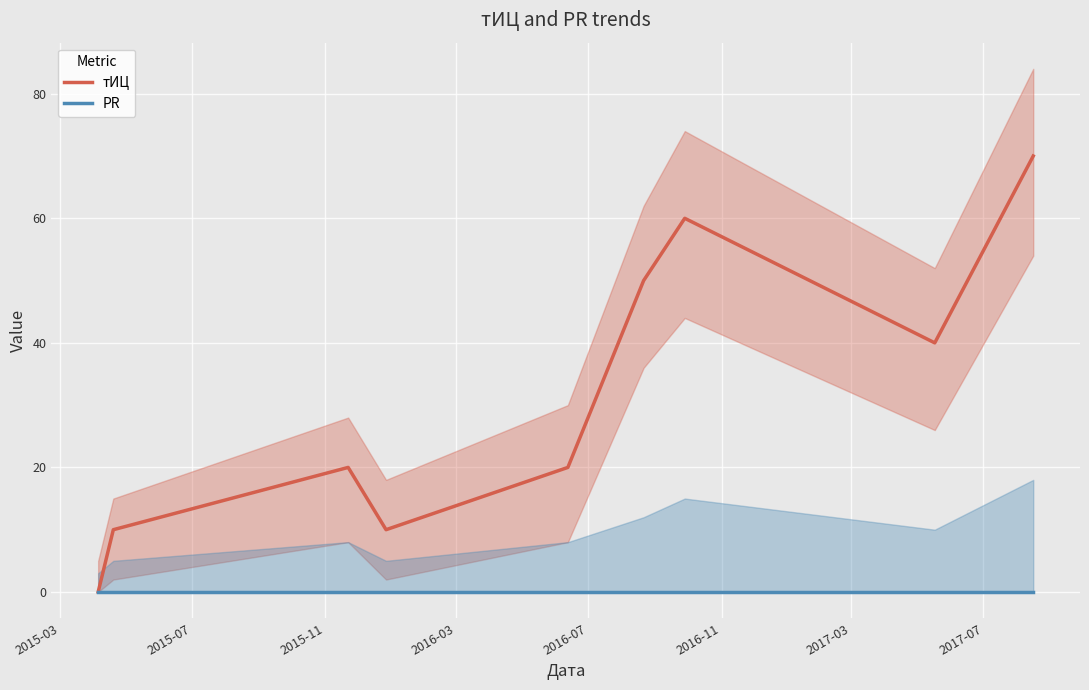

How many values in the тИЦ series are below 20?

3